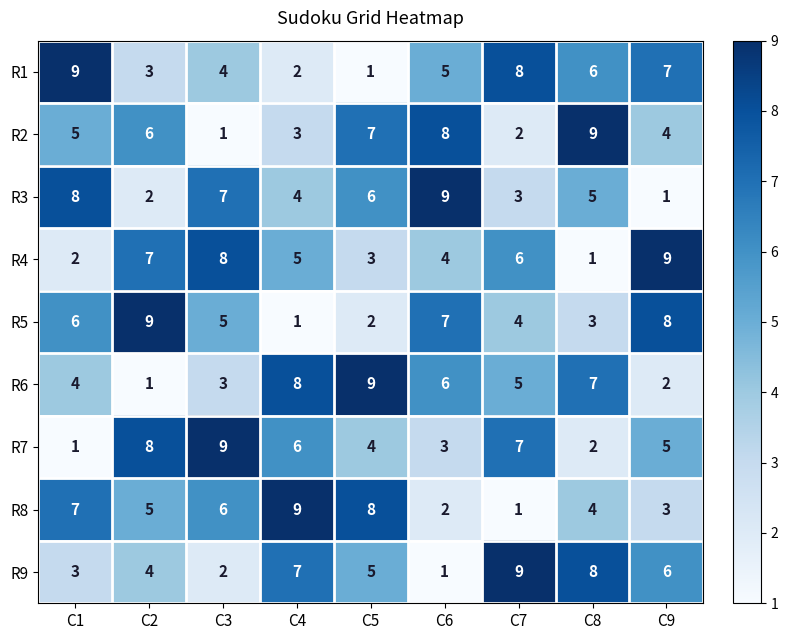

List the labels in order of R4 value, smallest first.

C8, C1, C5, C6, C4, C7, C2, C3, C9